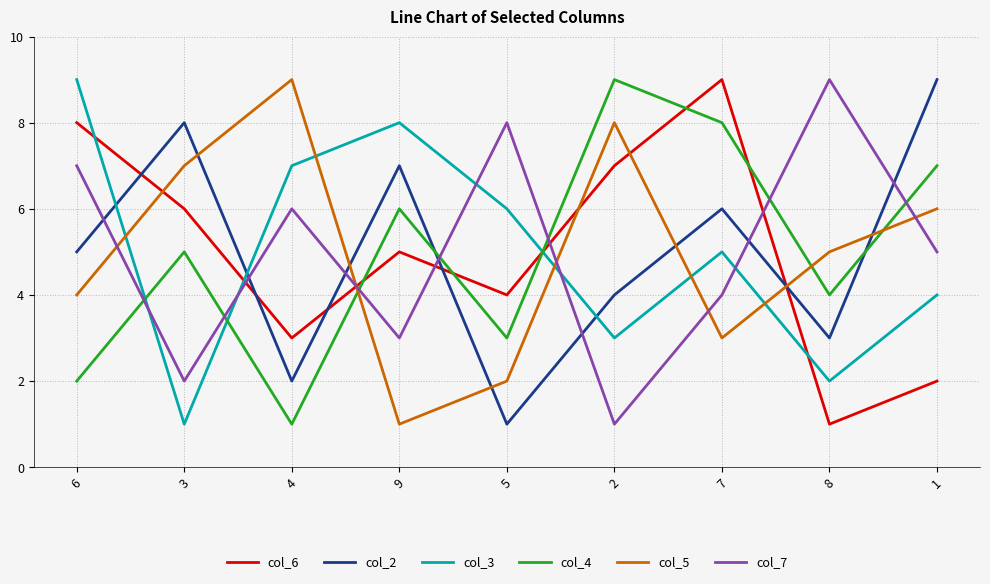

True or false: col_3 has a value of 2 at 7.

False